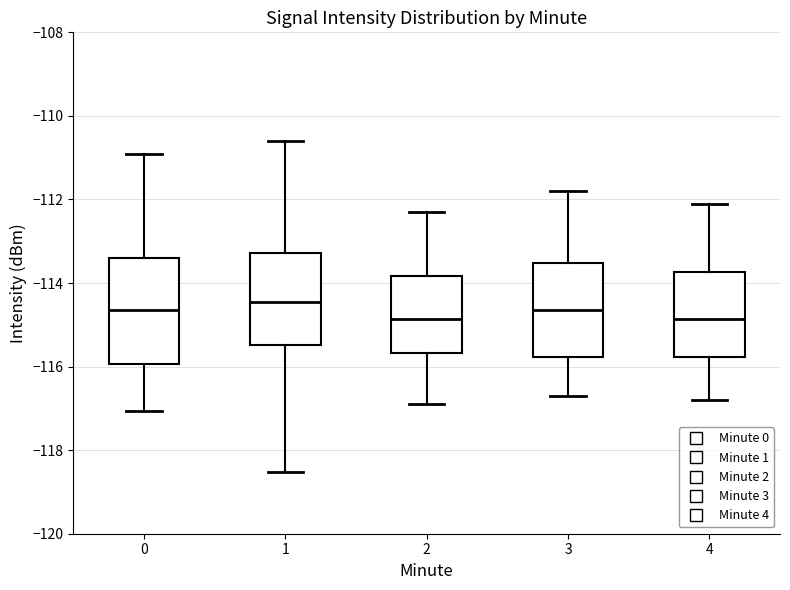

Reading left to right, read every box against the y-axis: the position of its median line, the range the box covers, and the ends of its whiskers. The values are not printed on the chart, so give them approximately, as read against the axis.

0: median -114.6, box -116.0 to -113.4, whiskers -117.0 to -111.0
1: median -114.4, box -115.4 to -113.2, whiskers -118.6 to -110.6
2: median -114.8, box -115.6 to -113.8, whiskers -116.8 to -112.2
3: median -114.6, box -115.8 to -113.6, whiskers -116.6 to -111.8
4: median -114.8, box -115.8 to -113.8, whiskers -116.8 to -112.0